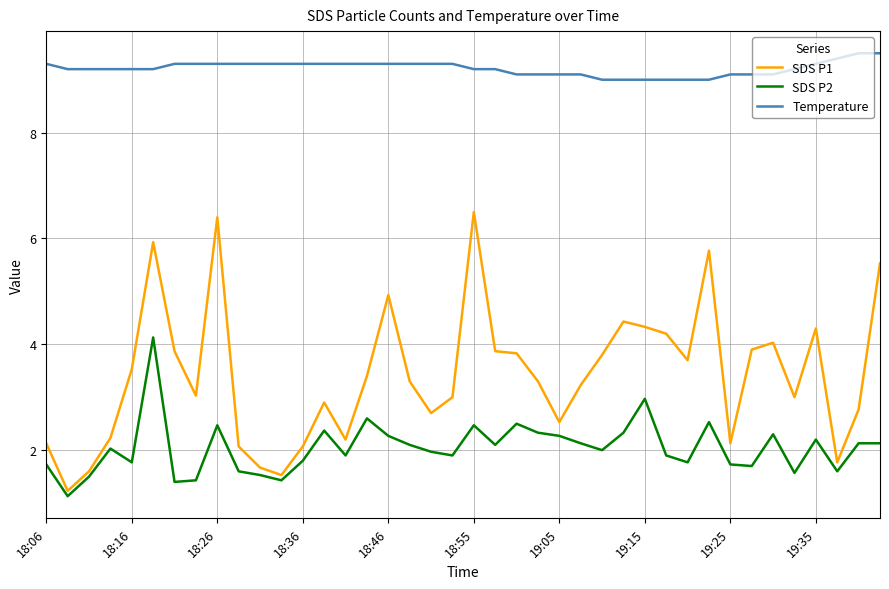

What is the maximum value shown in the chart?

9.5